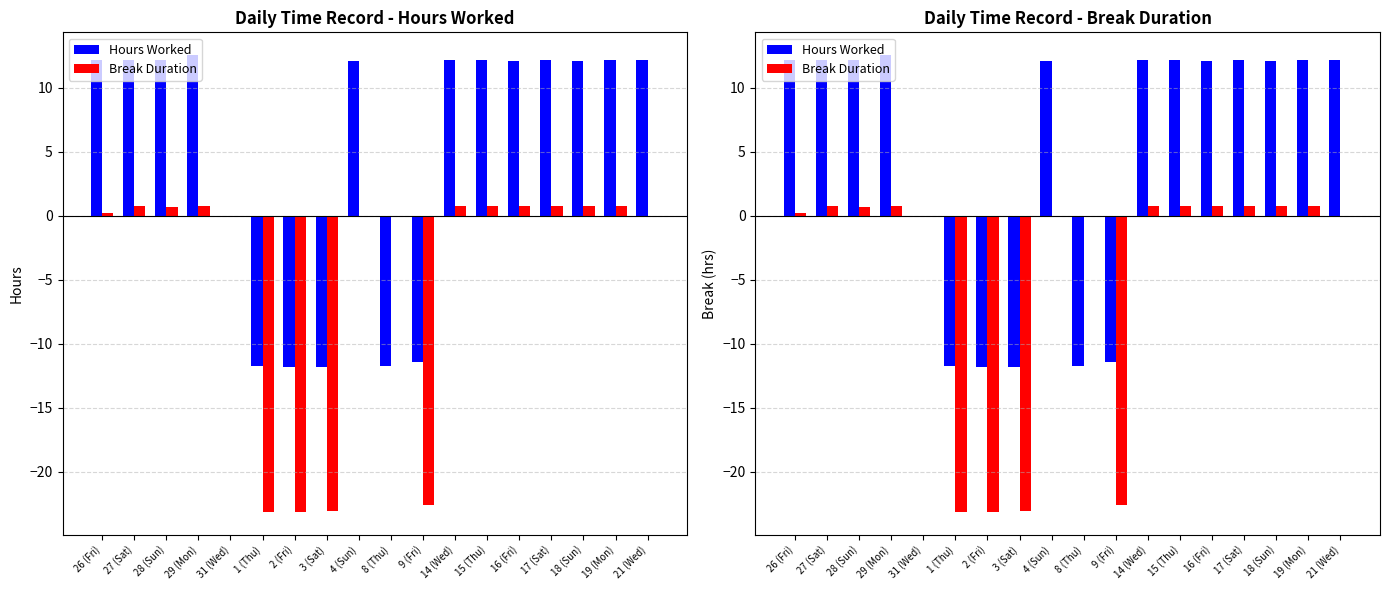

The value of Break Duration at 8 (Thu) is 0.0. True or false?

True